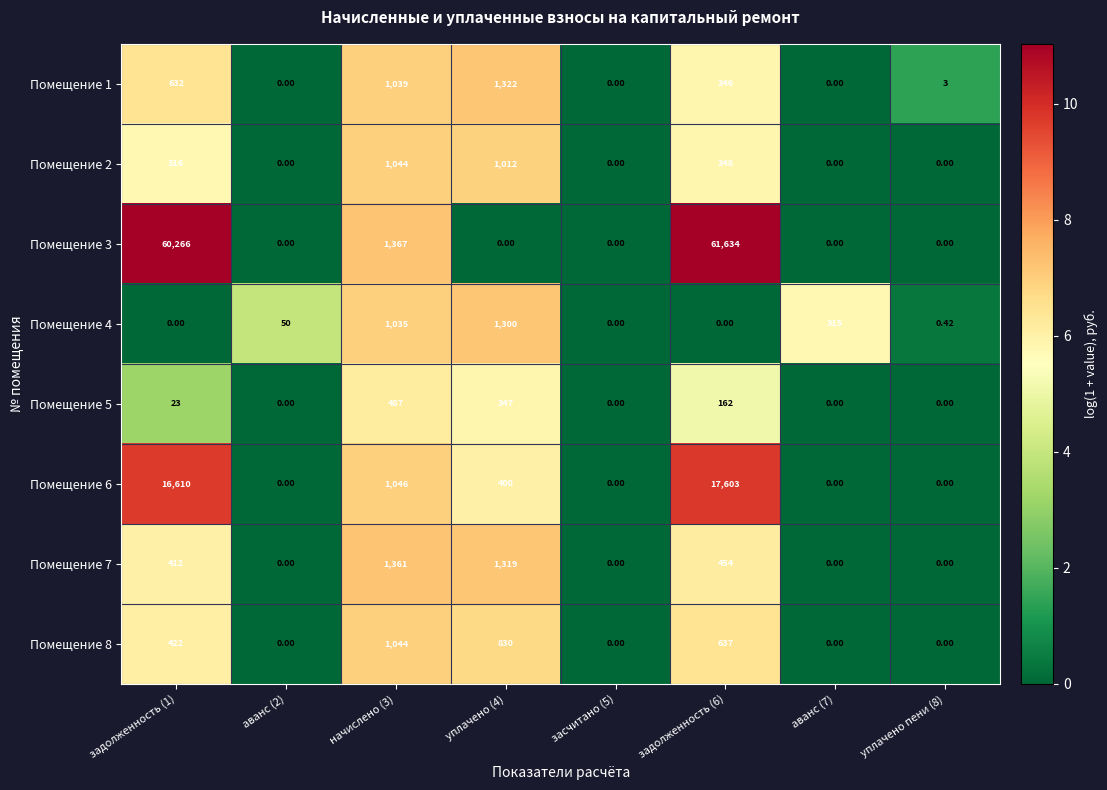

What is the difference between the highest and lowest values at задолженность (1)?

60266.0